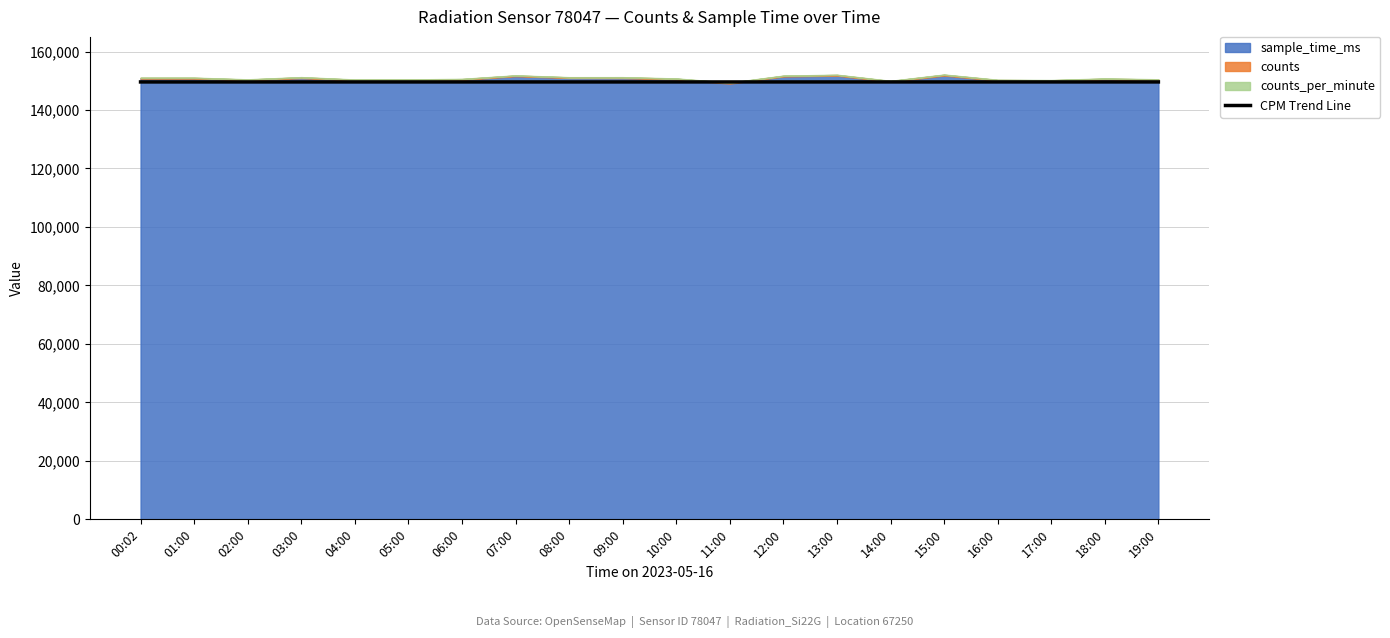

What is the sum of the values at 13:00 and 02:00?

299183.7